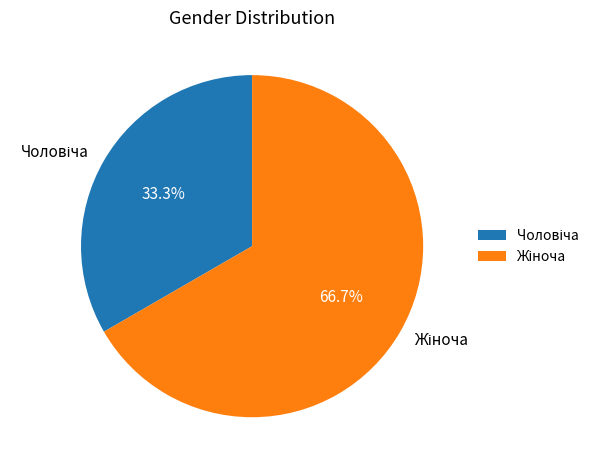

Does any single category account for the majority?

Yes